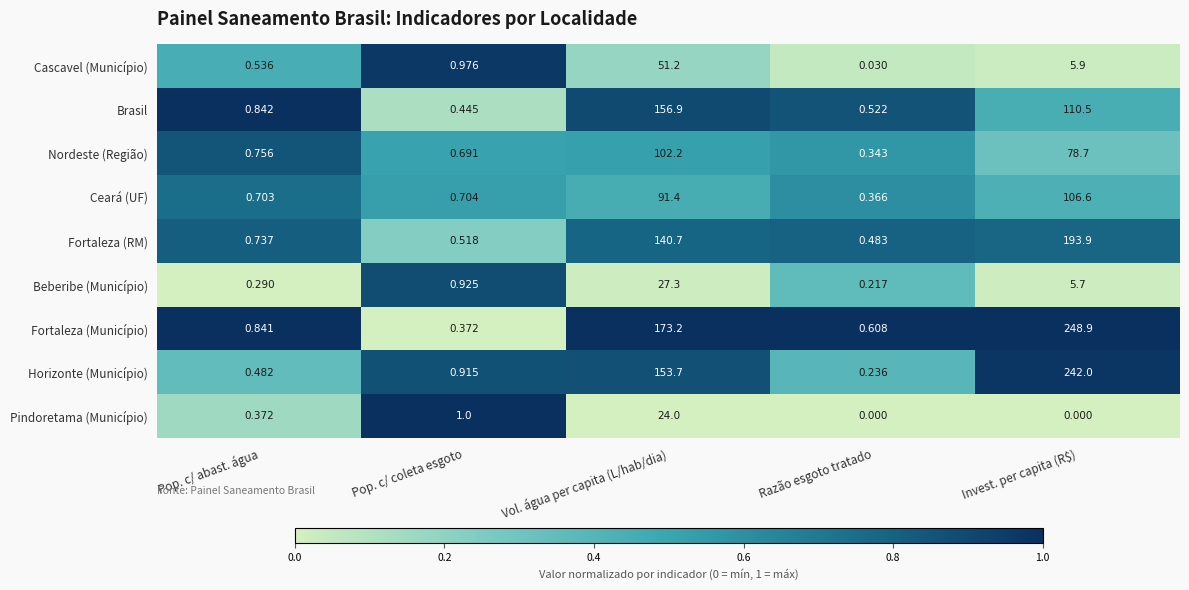

List the series in order of their peak value, highest first.

Fortaleza (Município), Horizonte (Município), Fortaleza (RM), Brasil, Ceará (UF), Nordeste (Região), Cascavel (Município), Beberibe (Município), Pindoretama (Município)